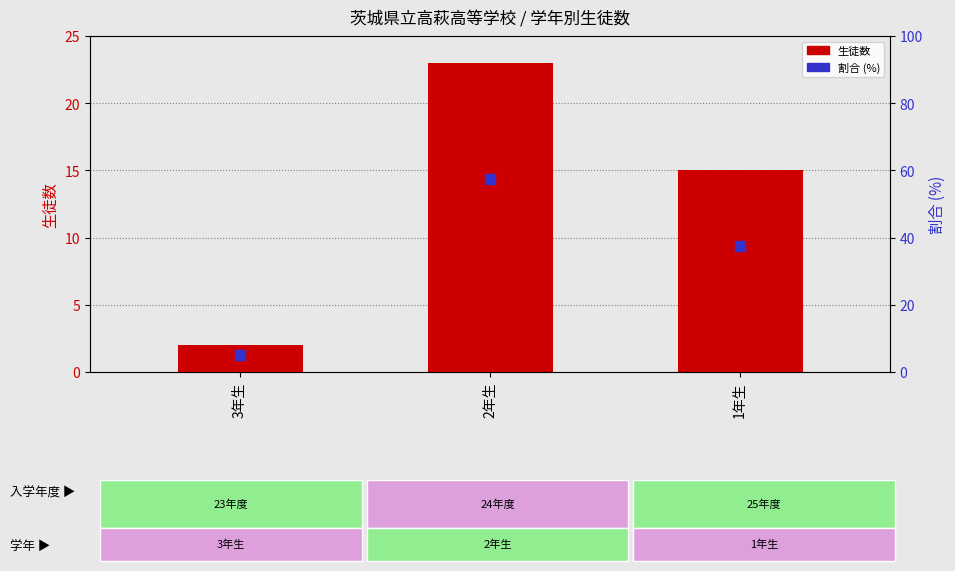

At which category is the sum across all series the highest?

2年生